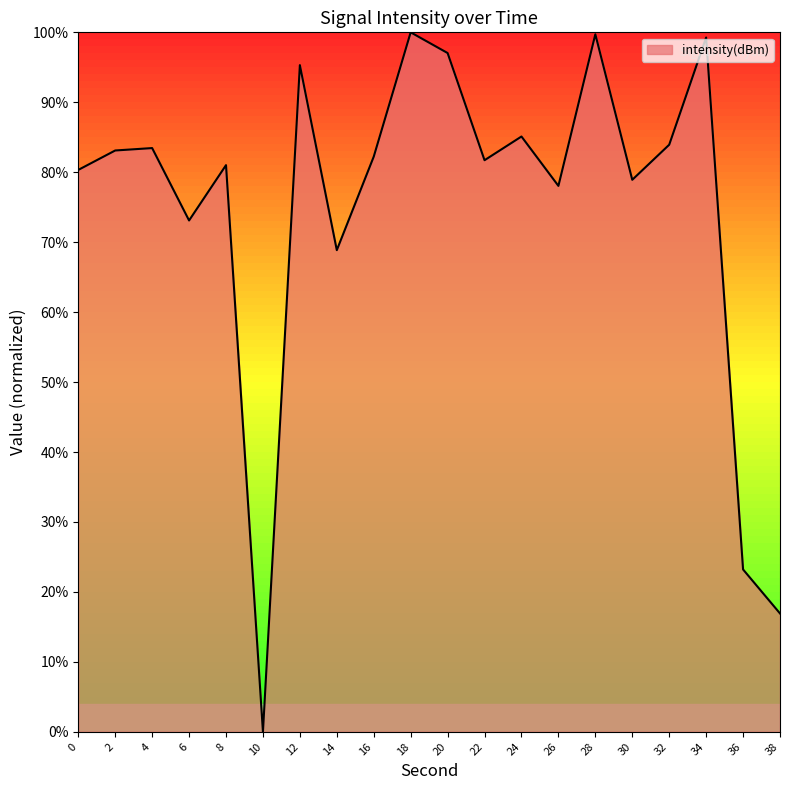

Approximately how many times larger is the value at 38 compared to 8?

0.2